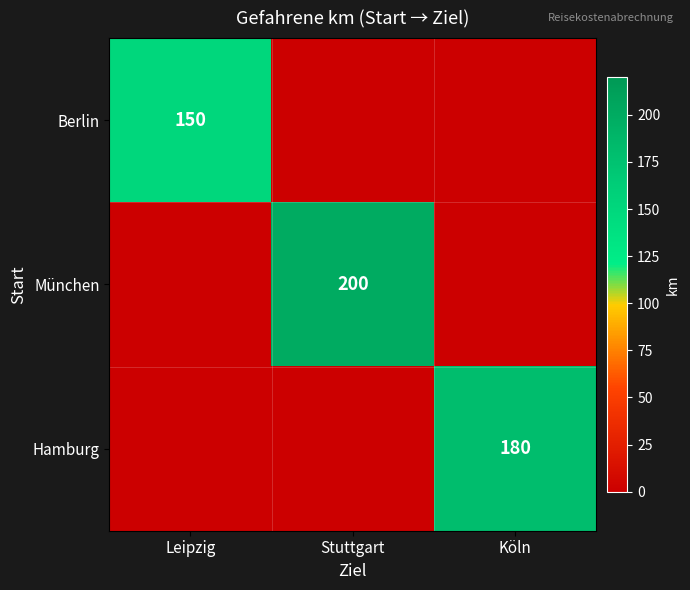

Is it true that München equals 323 at Stuttgart?

False